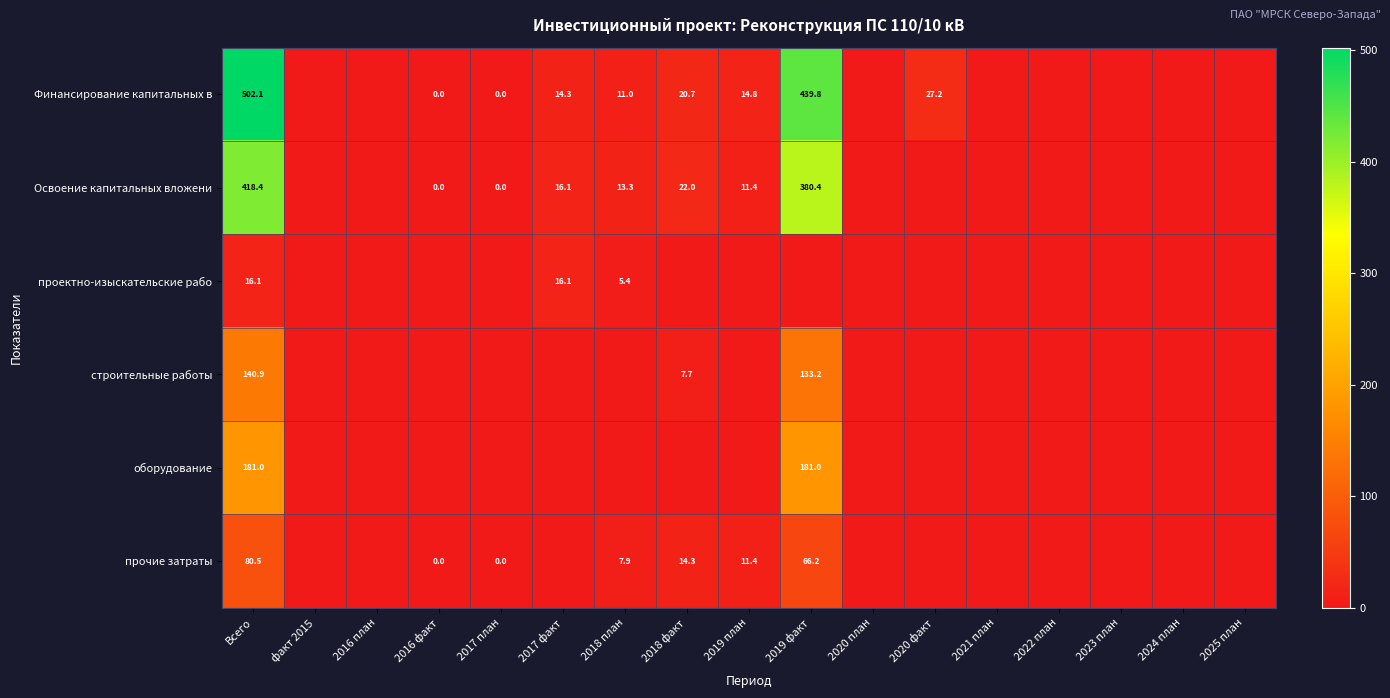

True or false: Освоение капитальных вложени has a value of 13.3 at 2018 план.

True